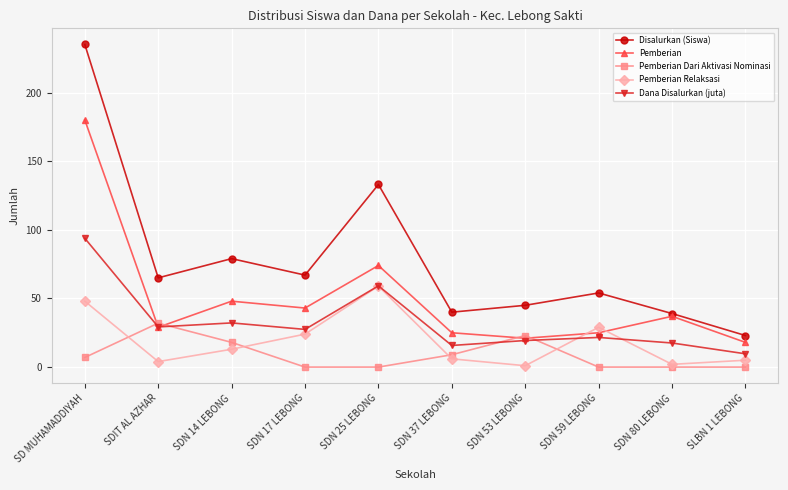

At which category is the sum across all series the highest?

SD MUHAMADDIYAH